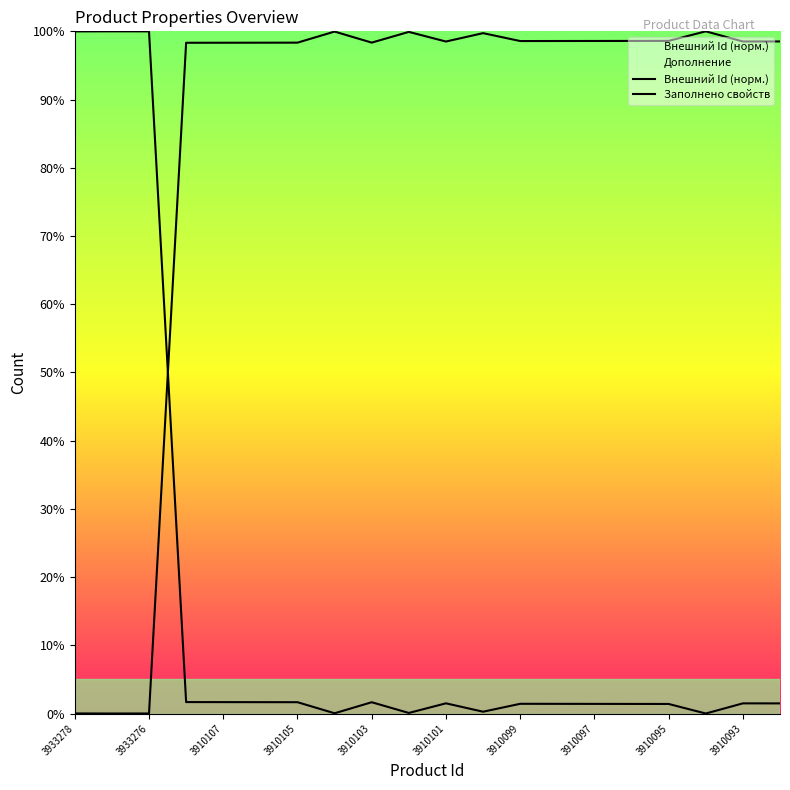

Reading right to left, what are all the values shown in this chart?

Внешний Id (норм.): 1.5	1.5	0.0	1.4	1.4	1.4	1.4	1.4	0.3	1.5	0.1	1.7	0.0	1.7	1.7	1.7	1.7	100.0	100.0	100.0
Заполнено свойств: 98.5	98.5	100.0	98.6	98.6	98.6	98.6	98.6	99.7	98.5	99.9	98.3	100.0	98.3	98.3	98.3	98.3	0.0	0.0	0.0